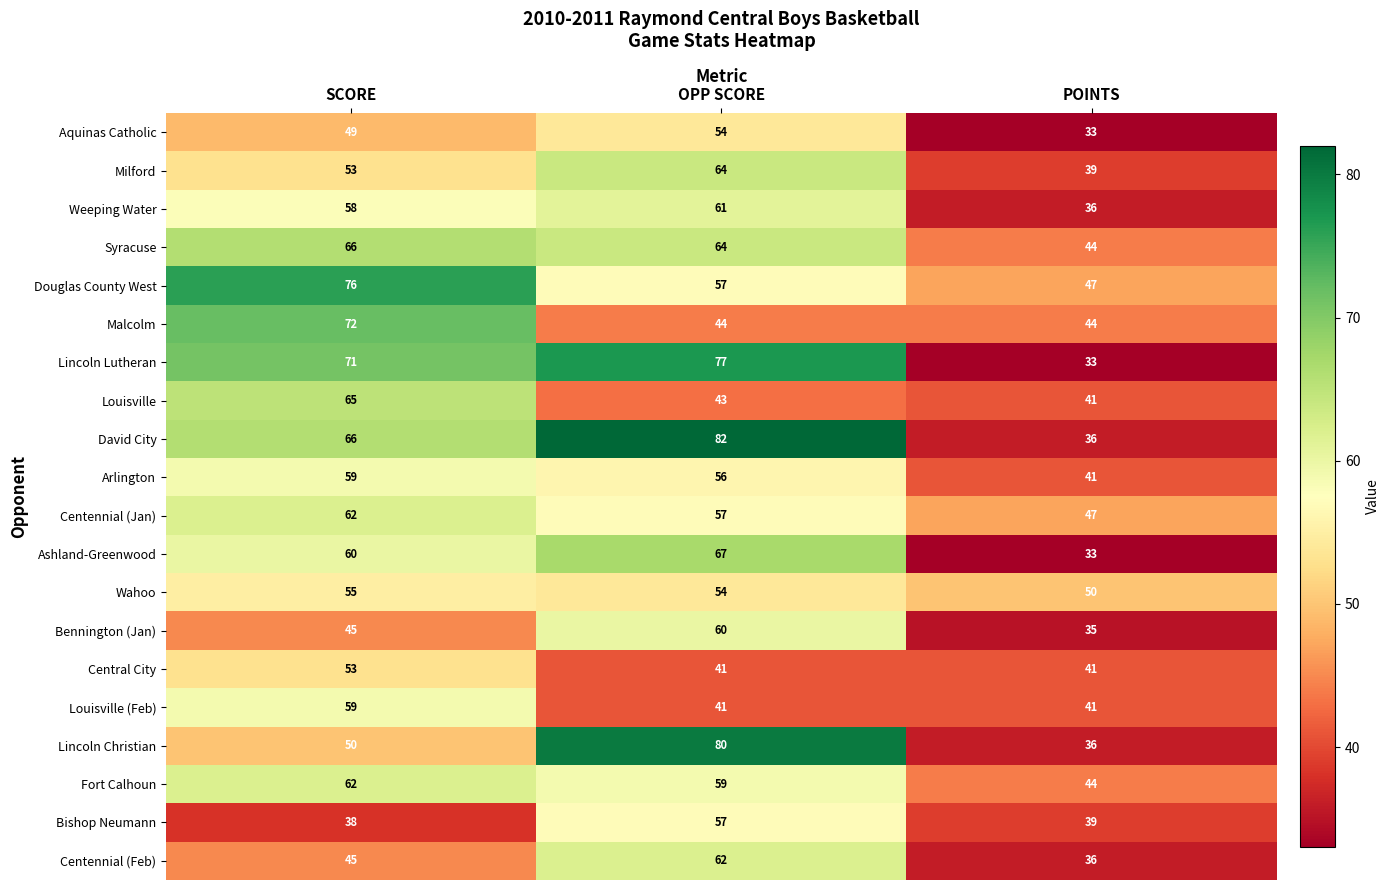

Which label corresponds to the smallest value in the chart?

POINTS